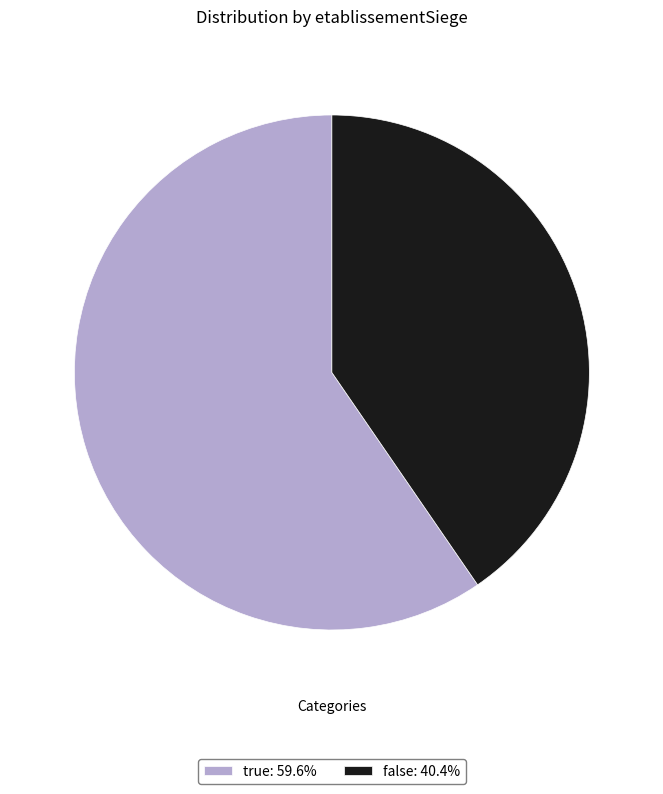

Is the sum of true: 59.6% and false: 40.4% greater than half?

Yes